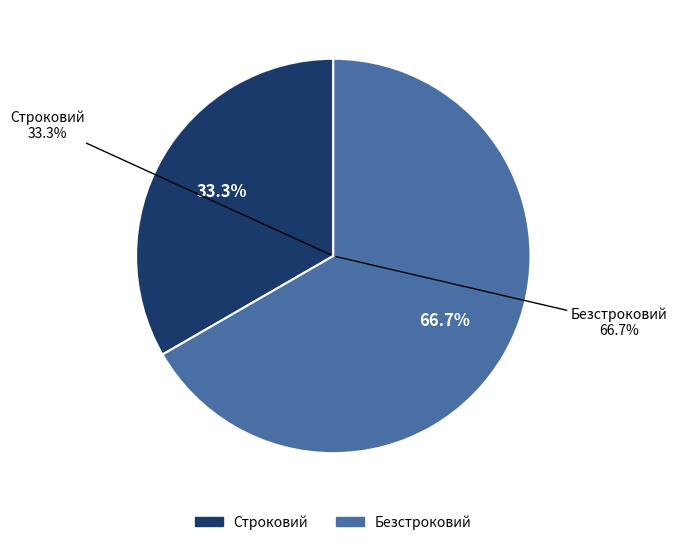

What is the largest slice in the pie chart?

Безстроковий